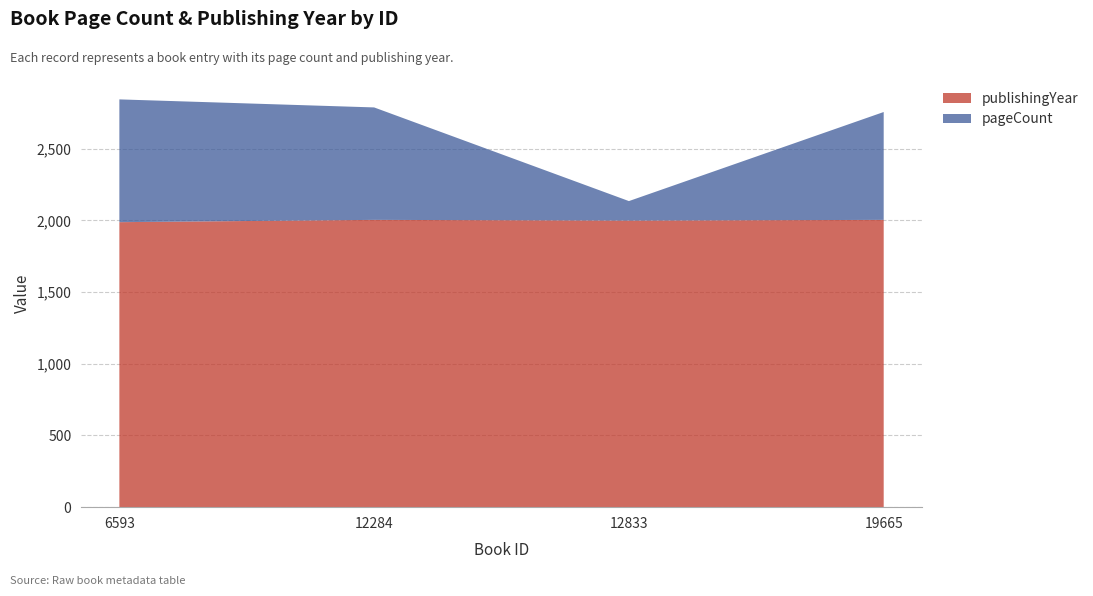

Reading right to left, extract all data points from this chart.

pageCount: 19665=752	12833=136	12284=784	6593=856
publishingYear: 19665=2003	12833=1998	12284=2003	6593=1987